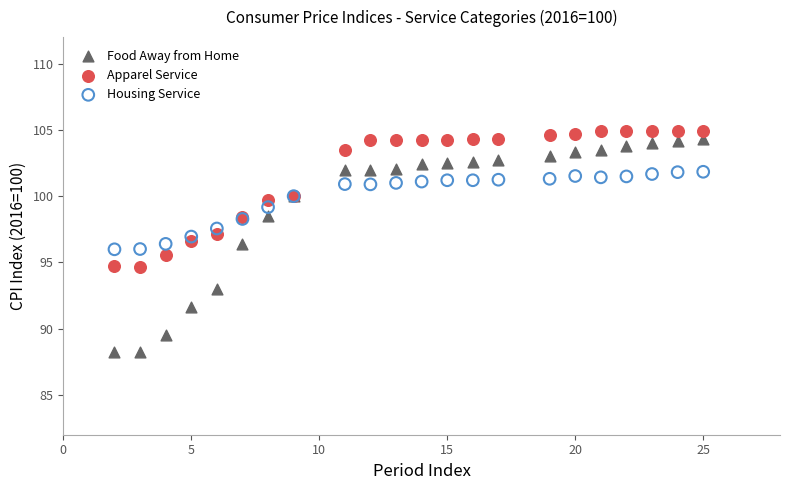

What is the X range (max minus min) for the scatter plot?

23.0